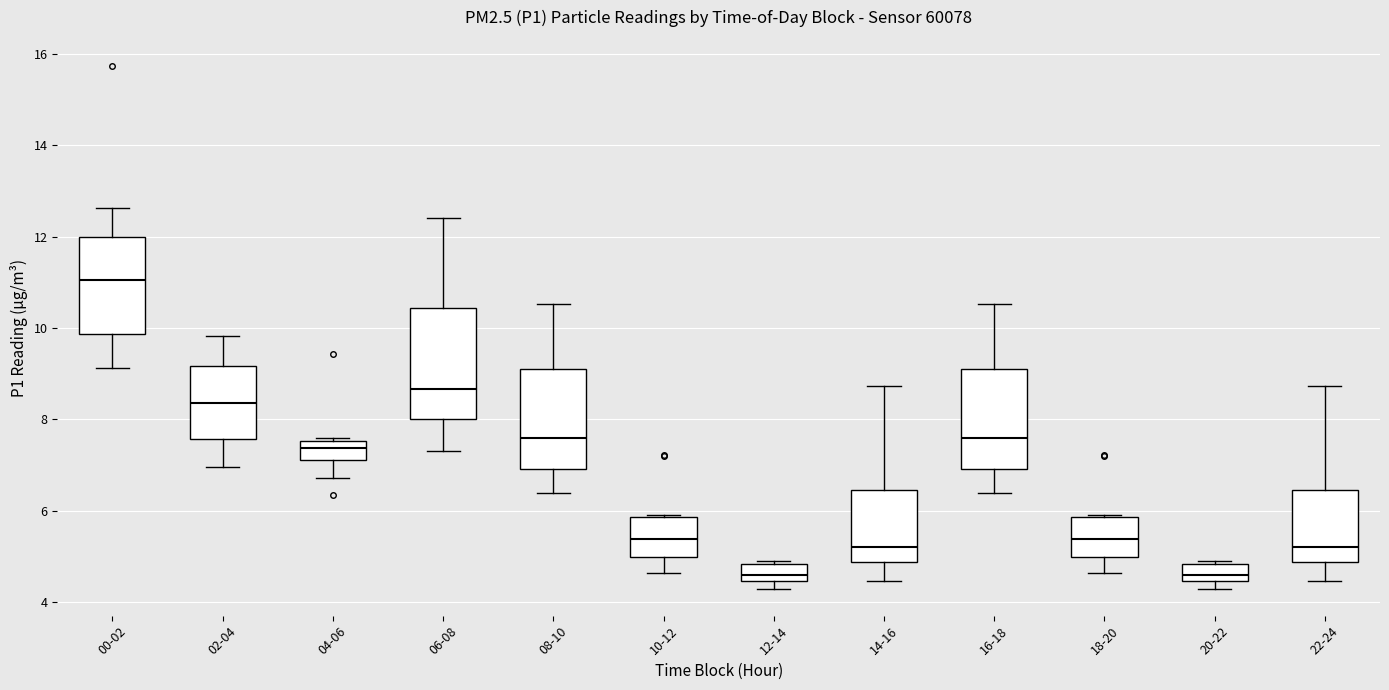

Which box is the tallest, from its lower edge to its upper edge?

06-08